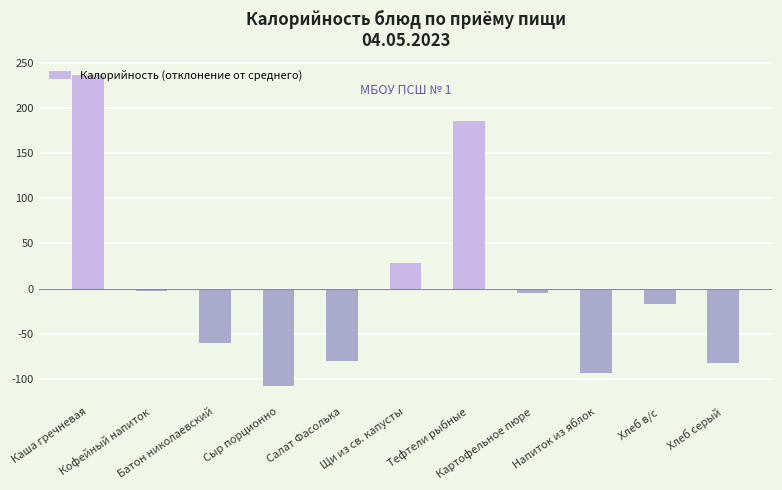

What is the greatest value displayed?

236.0